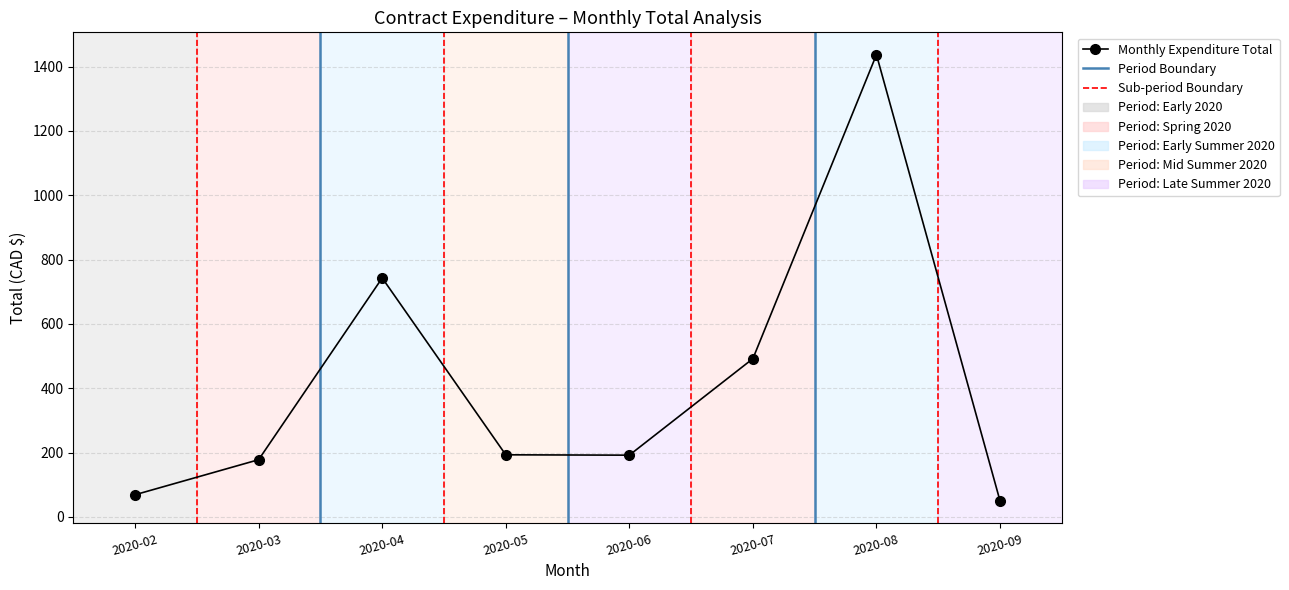

Where does the data first go above 193?

2020-04